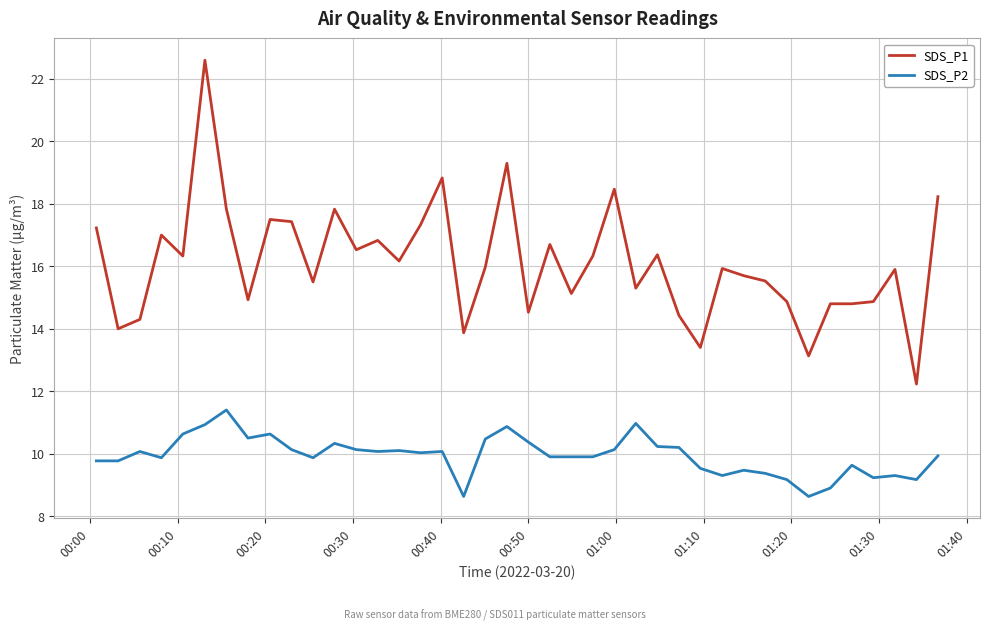

How many values in the SDS_P1 series exceed 15?

27